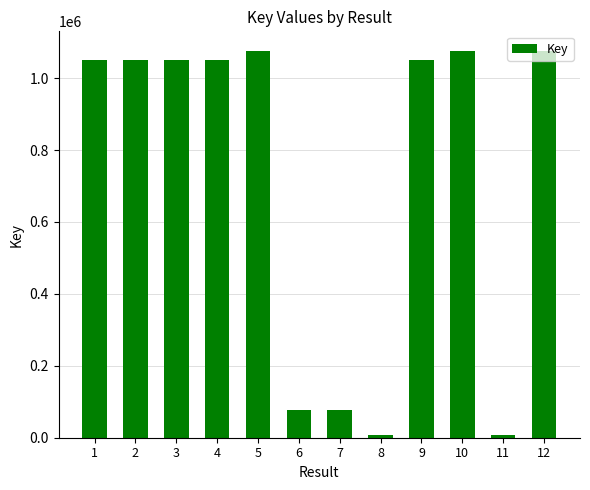

Which has a higher value, 4 or 8?

4